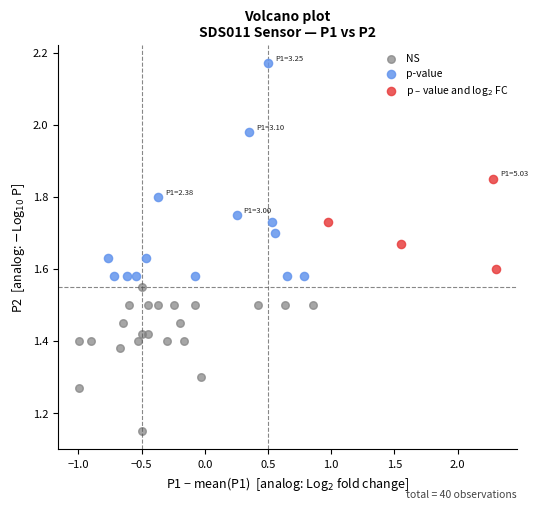

Which series contains the highest Y value?

p-value